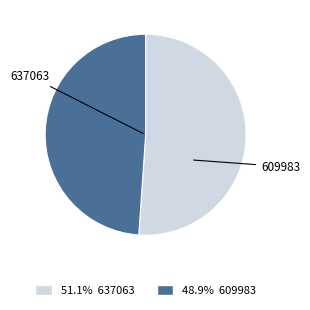

The 637063 slice represents 66% of the pie. True or false?

False